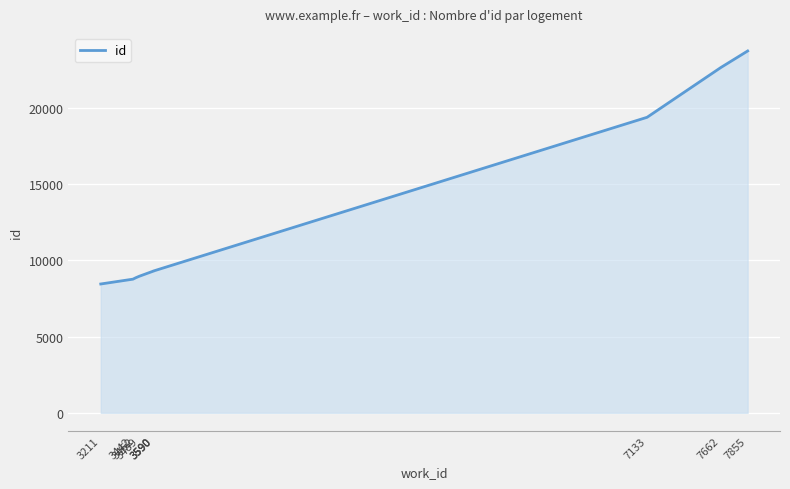

What is the average value?

12854